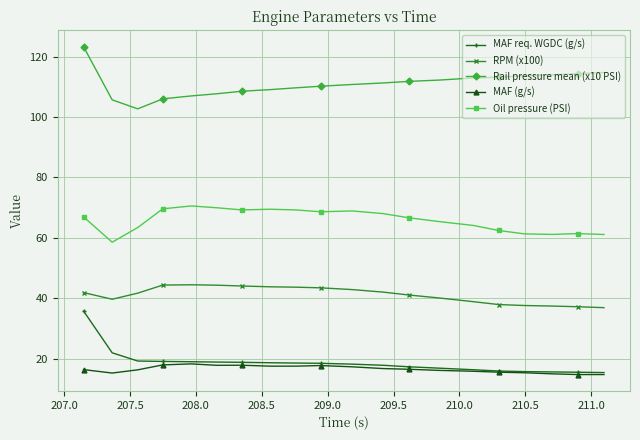

How many lines are shown in the chart?

5